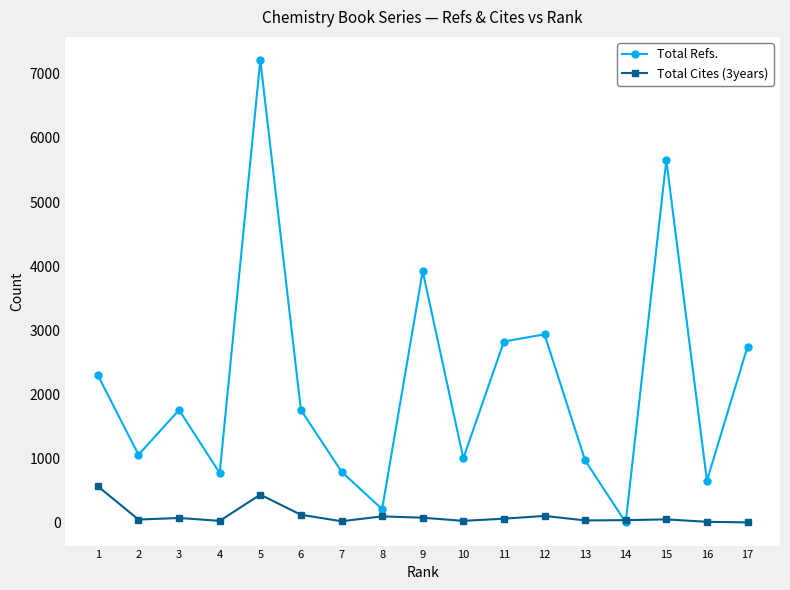

Which series changed the most between 4 and 15?

Total Refs.